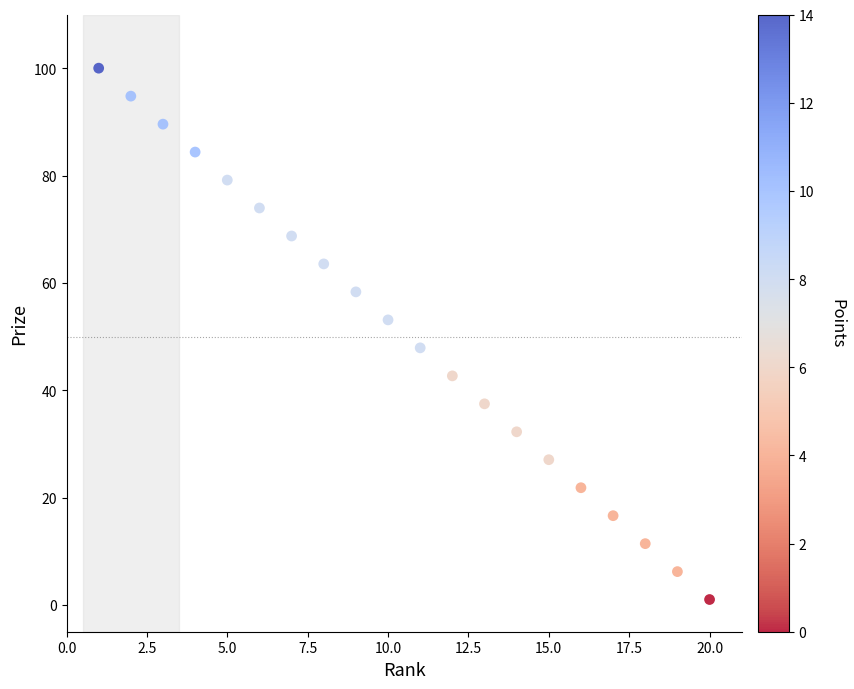

What is the range of Y values (max minus min)?

99.0